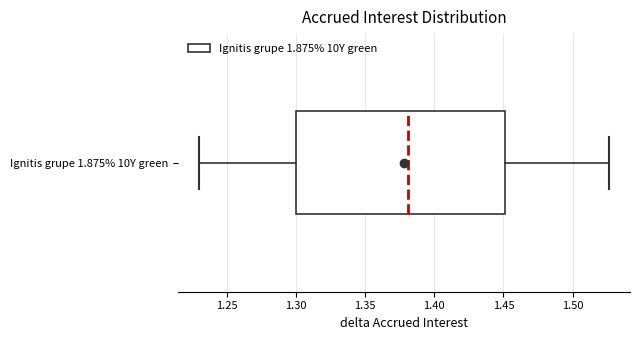

Read this box plot against the x-axis: the position of the median line, the range covered by the box, and the ends of both whiskers. The values are not printed on the chart, so give them approximately, as read against the axis.

median 1.380, box 1.300 to 1.450, whiskers 1.230 to 1.525